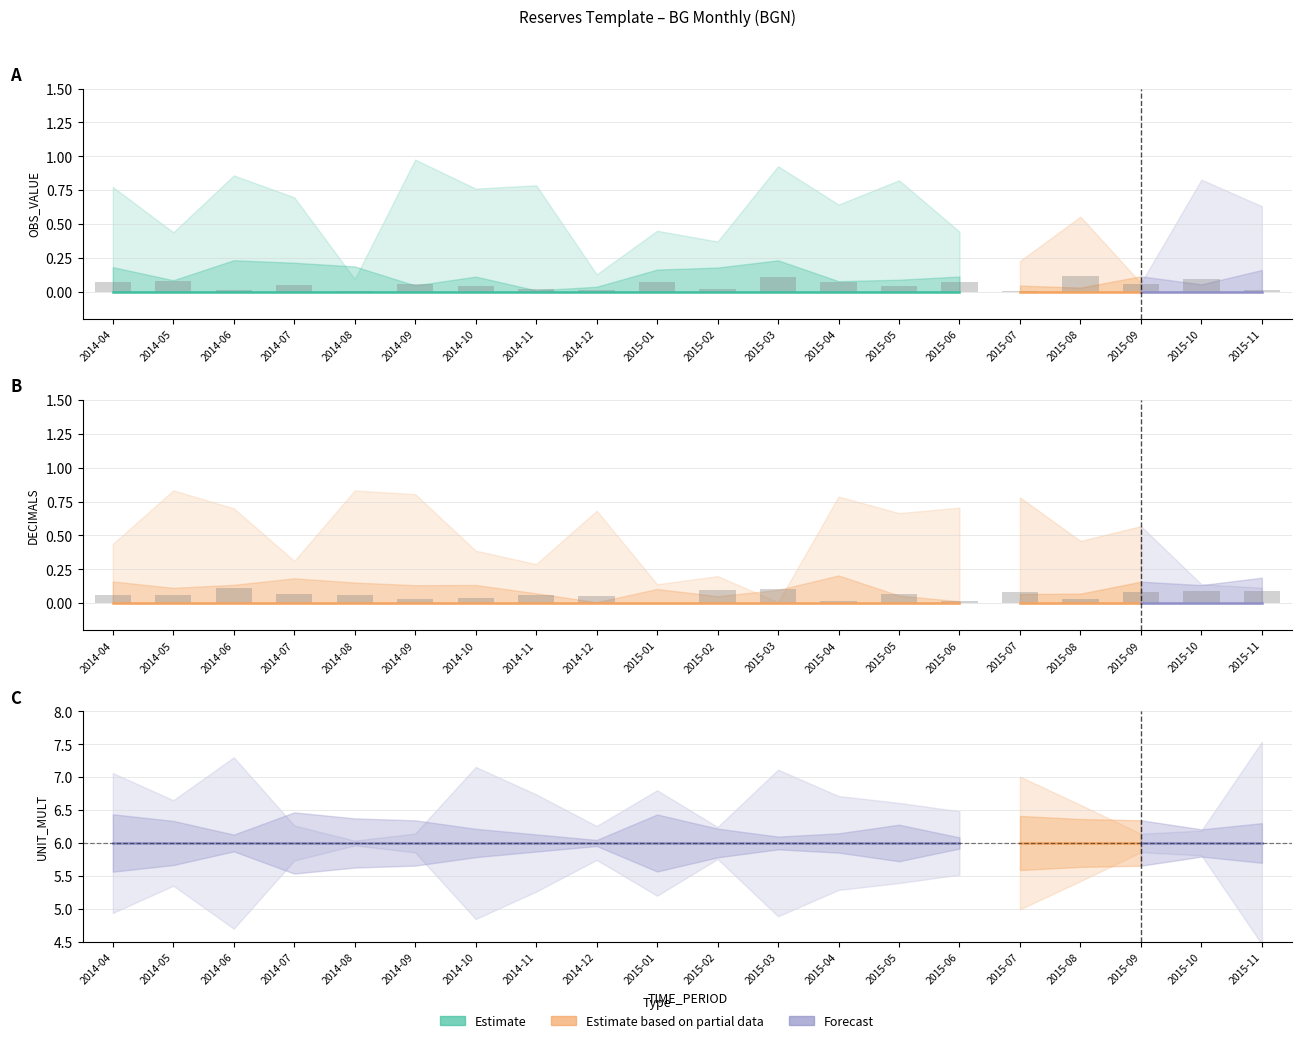

Which series has the largest total across all categories?

UNIT_MULT